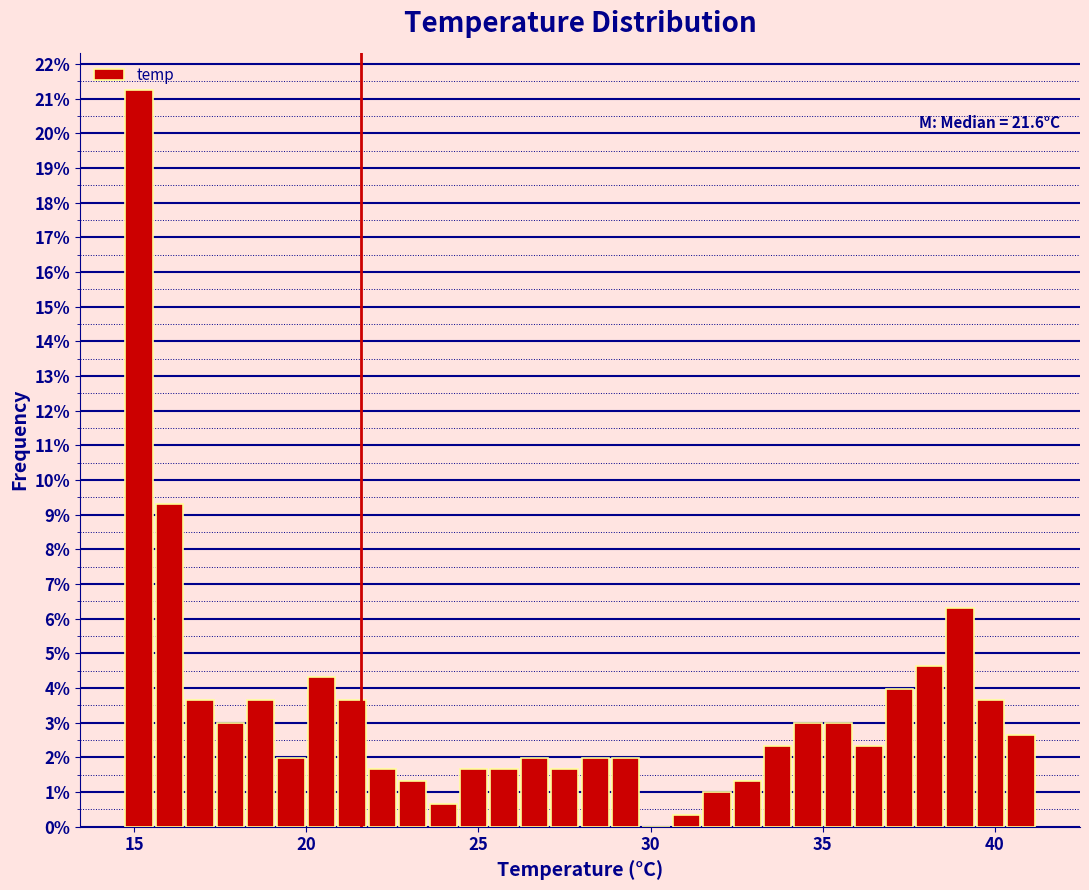

Read against the x-axis, roughly where is the centre of the tallest bar?

15.0